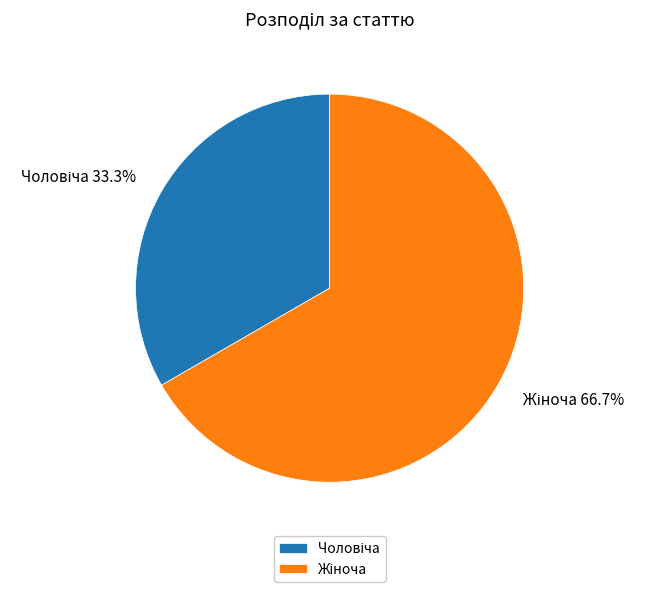

Is there any slice that represents more than half of the pie?

Yes